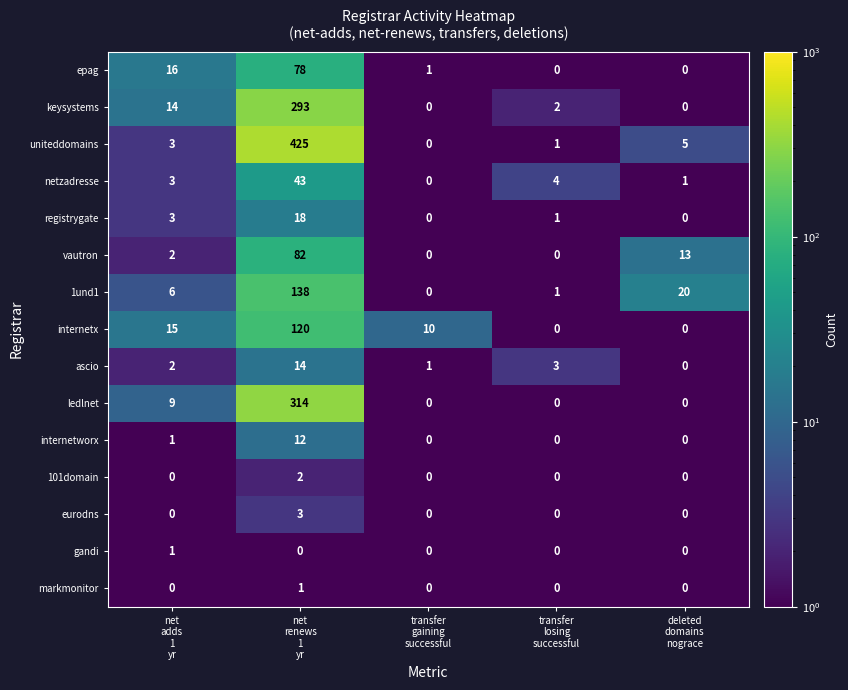

How many distinct data groups are displayed?

15